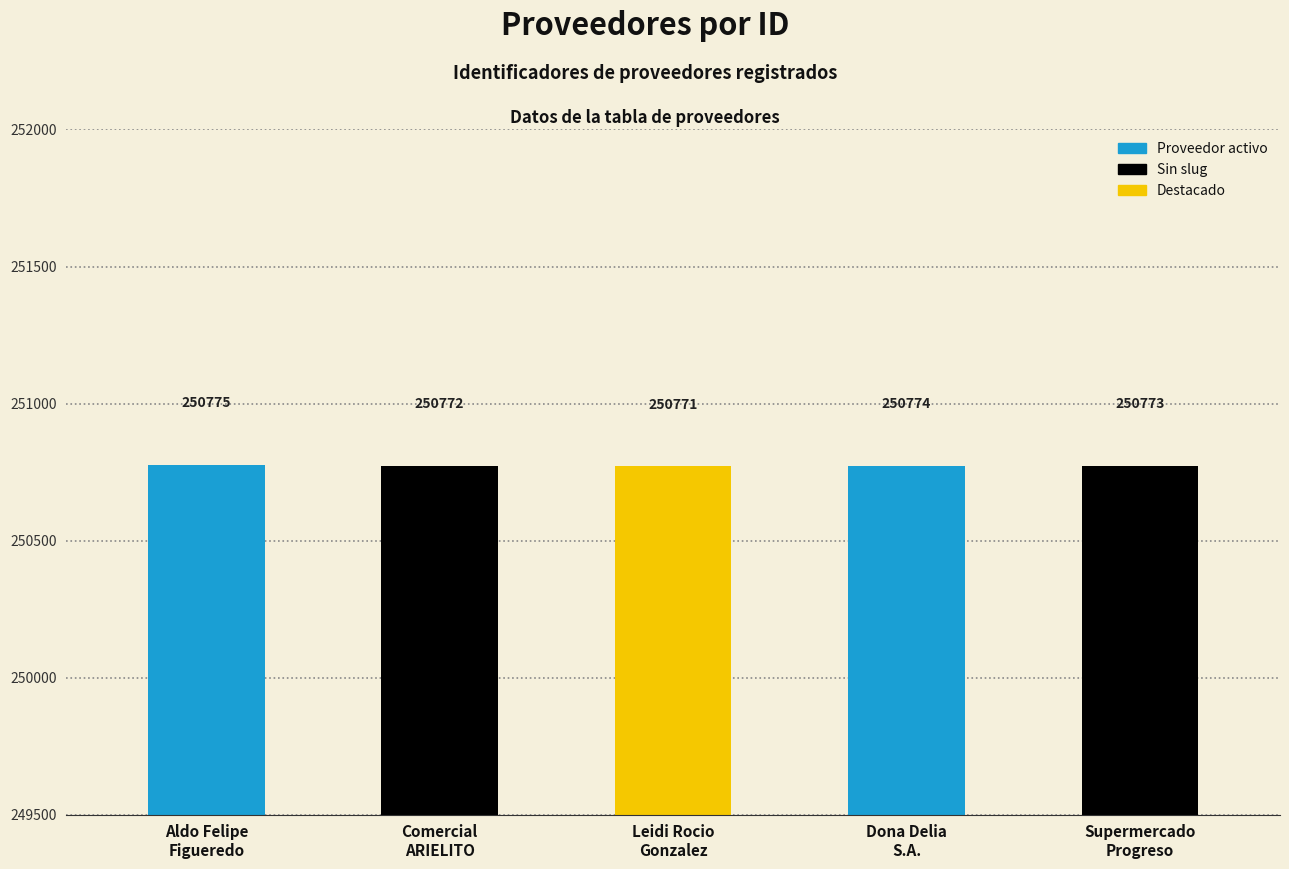

What is the difference between the maximum and second lowest values?

3